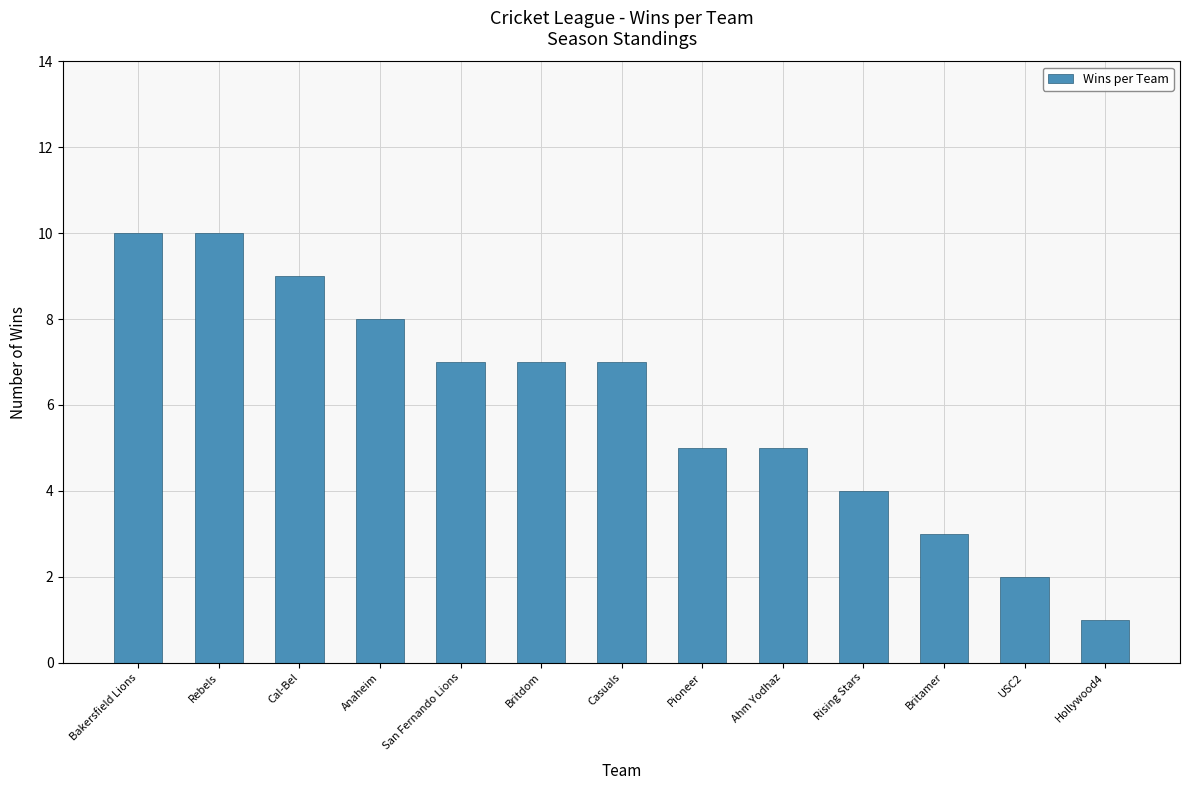

What is the change in value from Pioneer to USC2?

-3